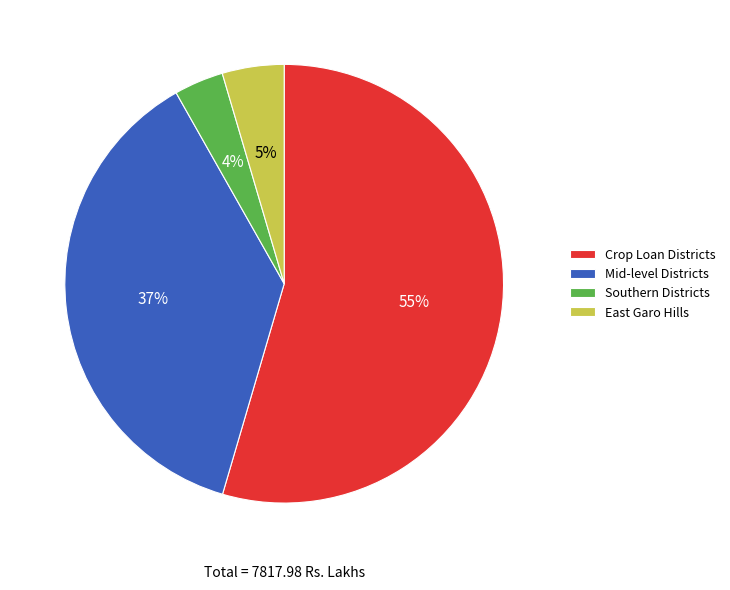

To the nearest percent, what is the average slice percentage?

25%